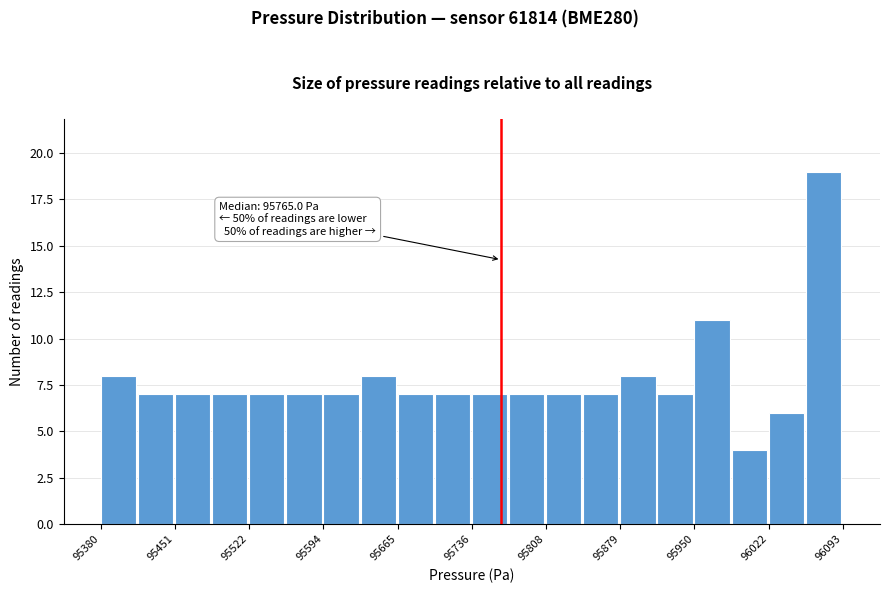

Around what value on the x-axis is the tallest bar? Give the approximate position of its centre, as read against the axis.

96070